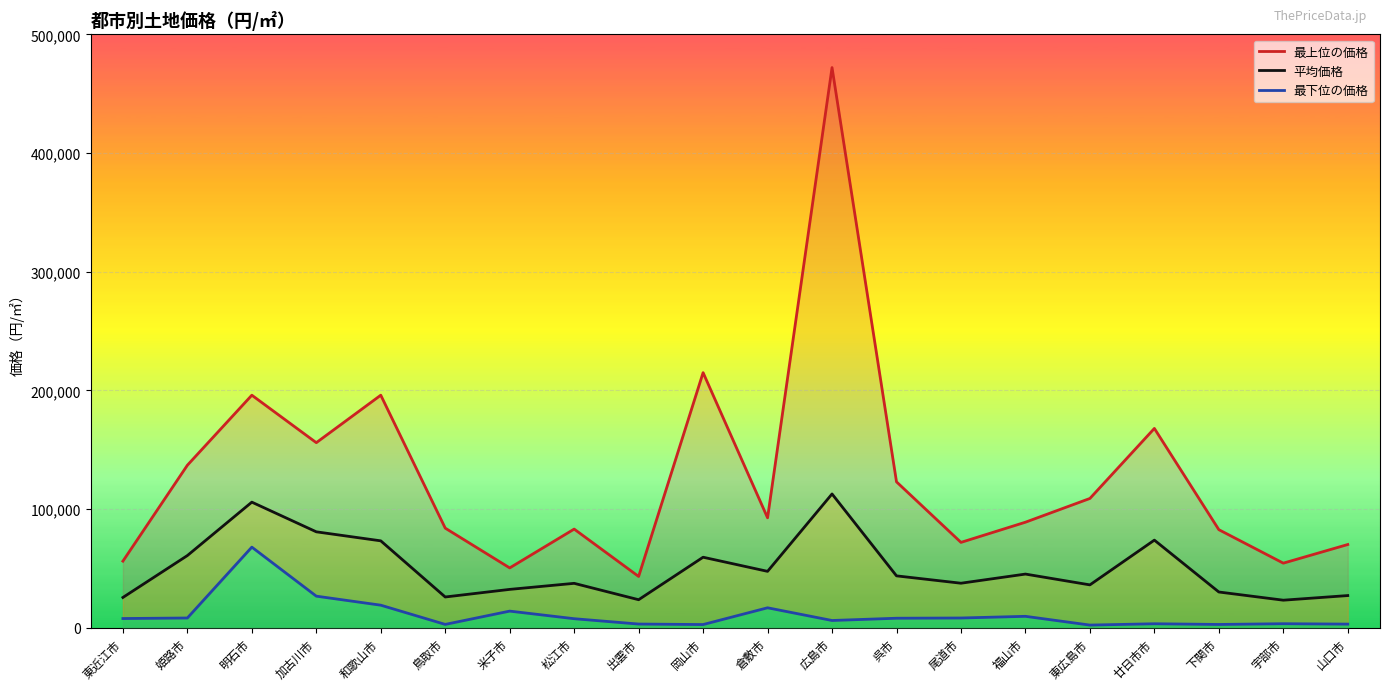

The 平均価格 series shows 73832 at 倉敷市. True or false?

False